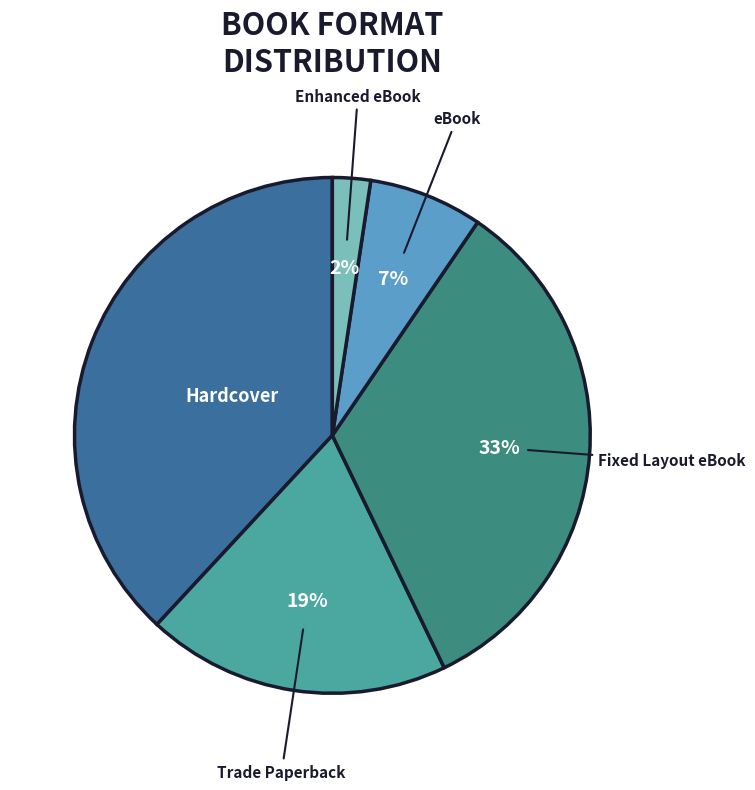

Count the number of slices in the pie.

5